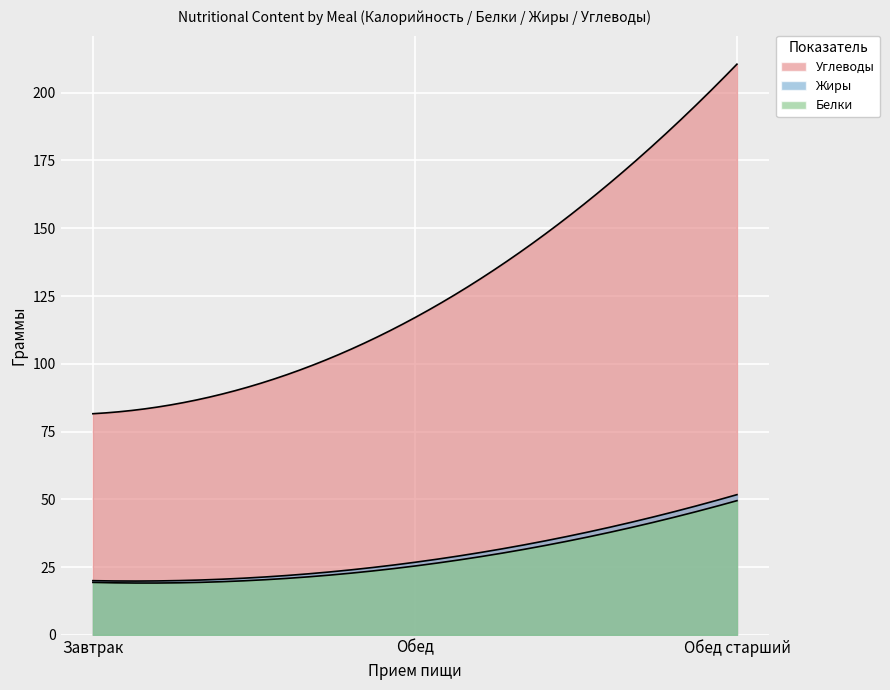

Reading left to right, list all the values displayed in this chart.

Углеводы: 81.6	117.0	210.5
Жиры: 20.0	26.8	51.7
Белки: 19.4	25.4	49.5